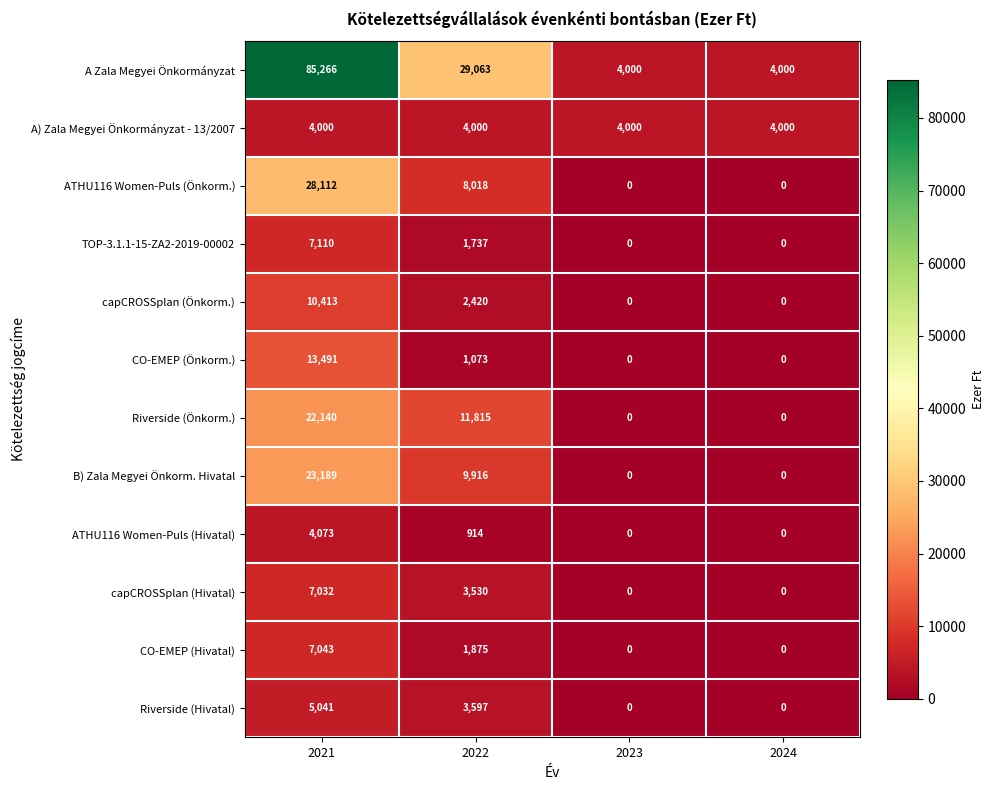

Rank the series by their maximum value, from highest to lowest.

A Zala Megyei Önkormányzat, ATHU116 Women-Puls (Önkorm.), B) Zala Megyei Önkorm. Hivatal, Riverside (Önkorm.), CO-EMEP (Önkorm.), capCROSSplan (Önkorm.), TOP-3.1.1-15-ZA2-2019-00002, CO-EMEP (Hivatal), capCROSSplan (Hivatal), Riverside (Hivatal), ATHU116 Women-Puls (Hivatal), A) Zala Megyei Önkormányzat - 13/2007